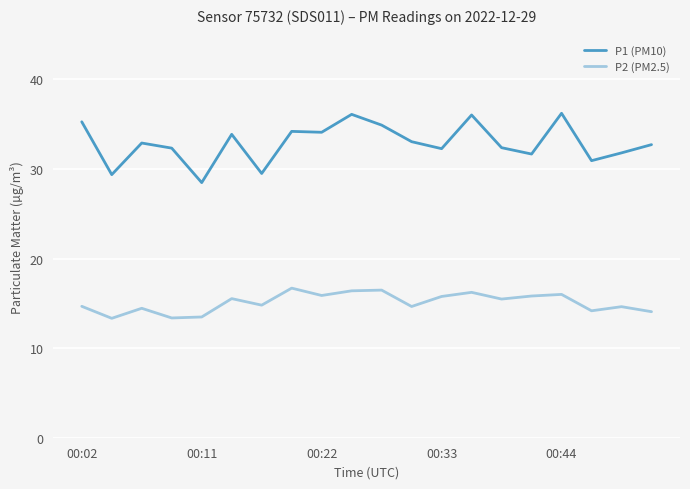

What is the difference between the maximum and minimum values in the P2 (PM2.5) series?

3.4